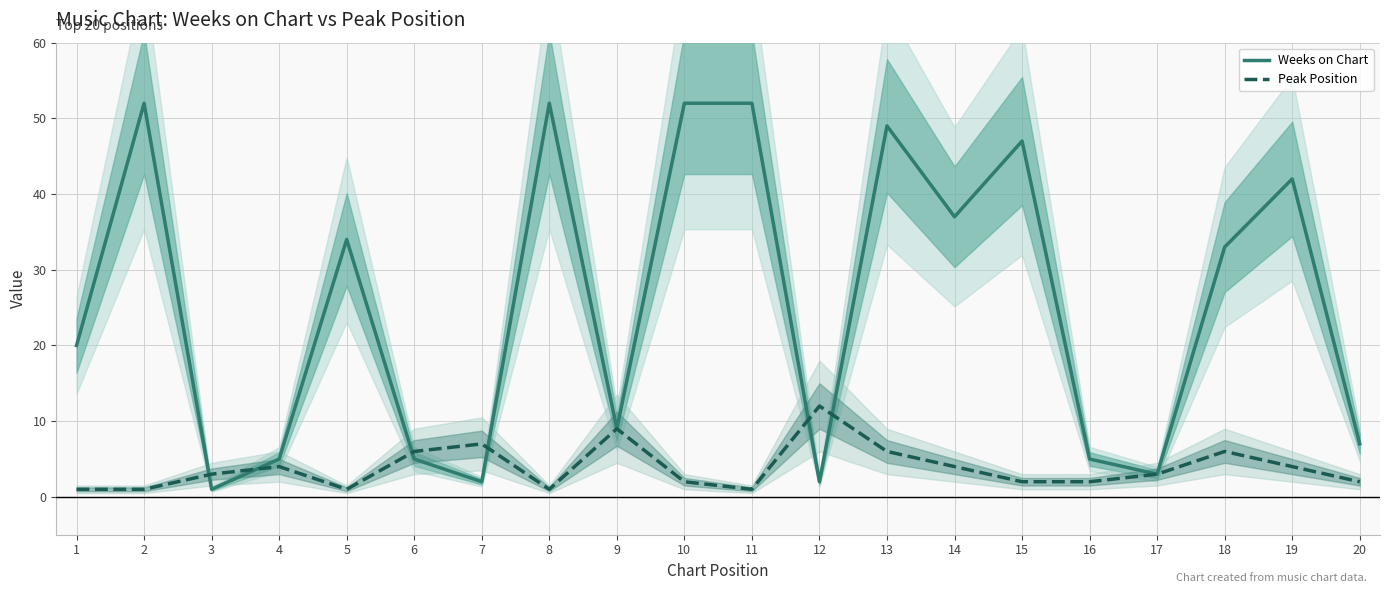

What is the value of the Weeks on Chart point at the 17th from the left?

3